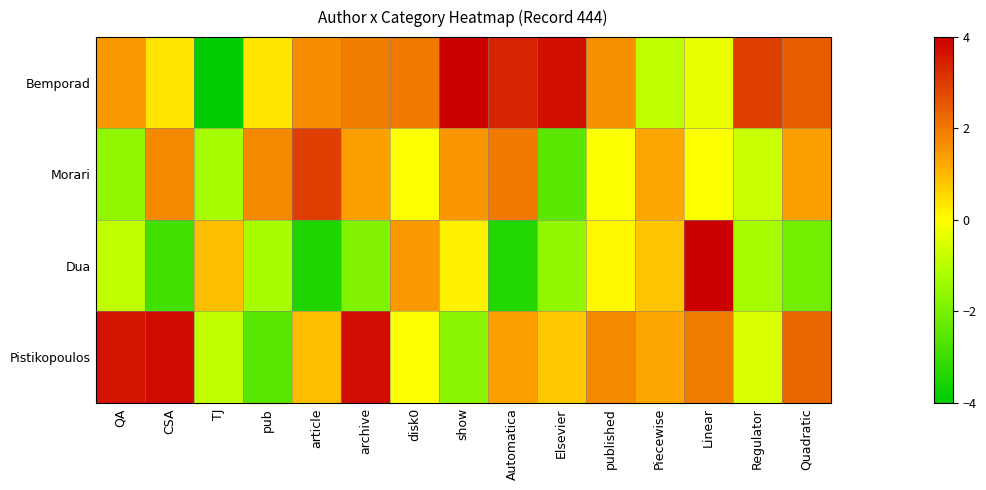

What is the minimum value shown in the chart?

-4.0